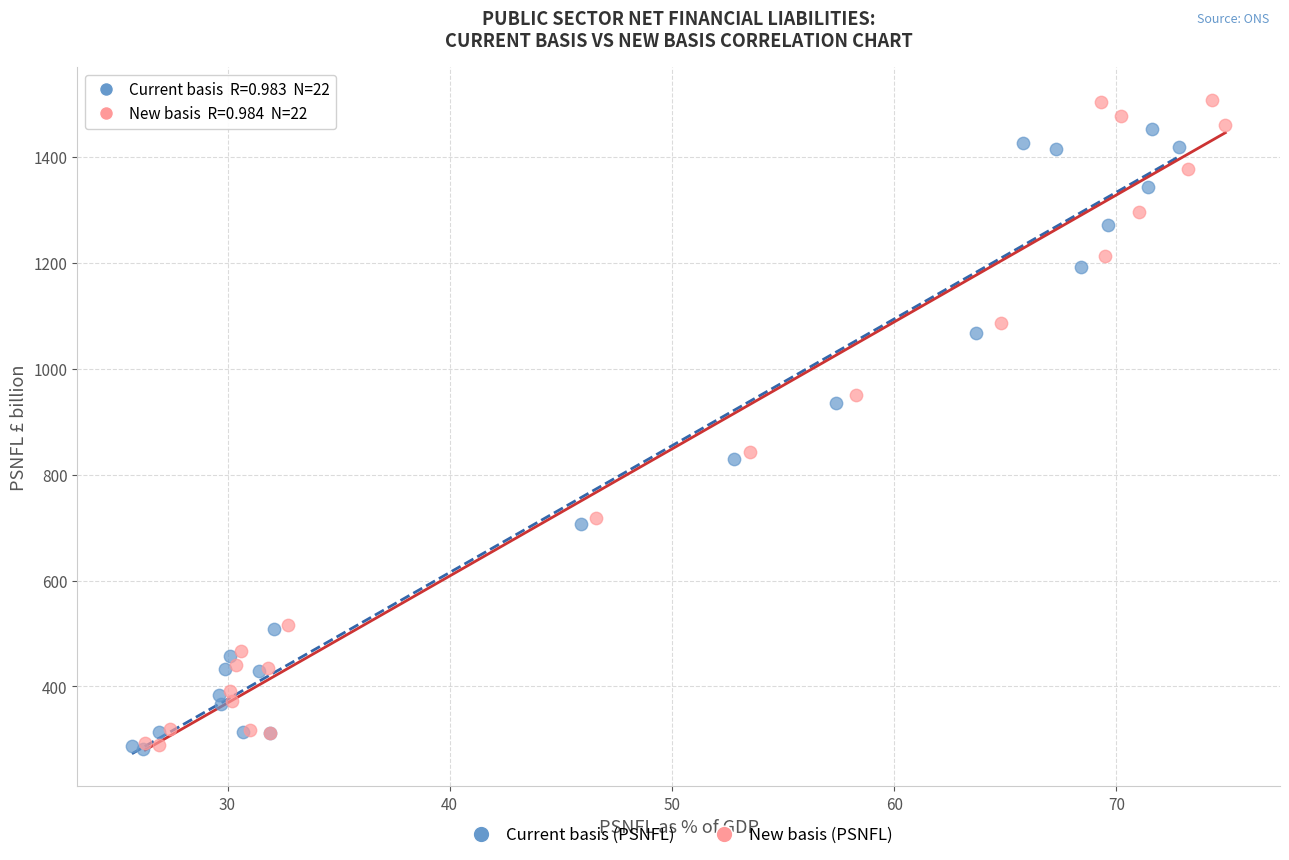

Which series contains the highest Y value?

New basis (PSNFL)